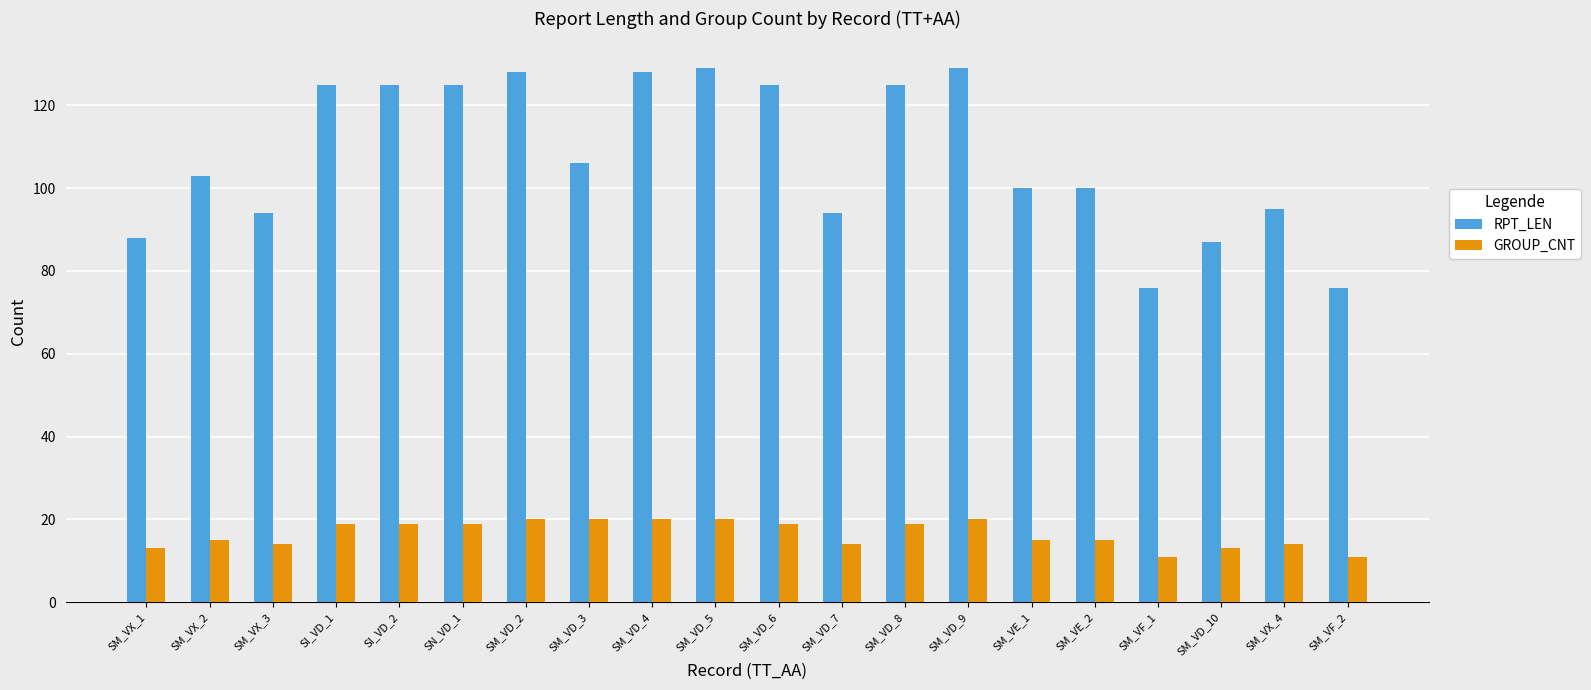

Which series has the largest total across all categories?

RPT_LEN